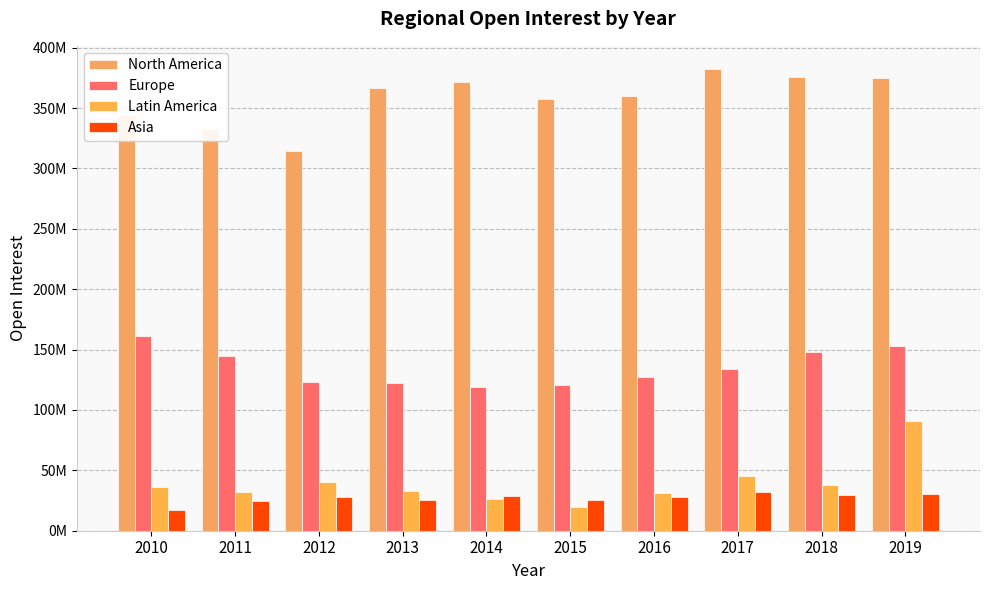

Is it true that Europe equals 121023809 at 2015?

True